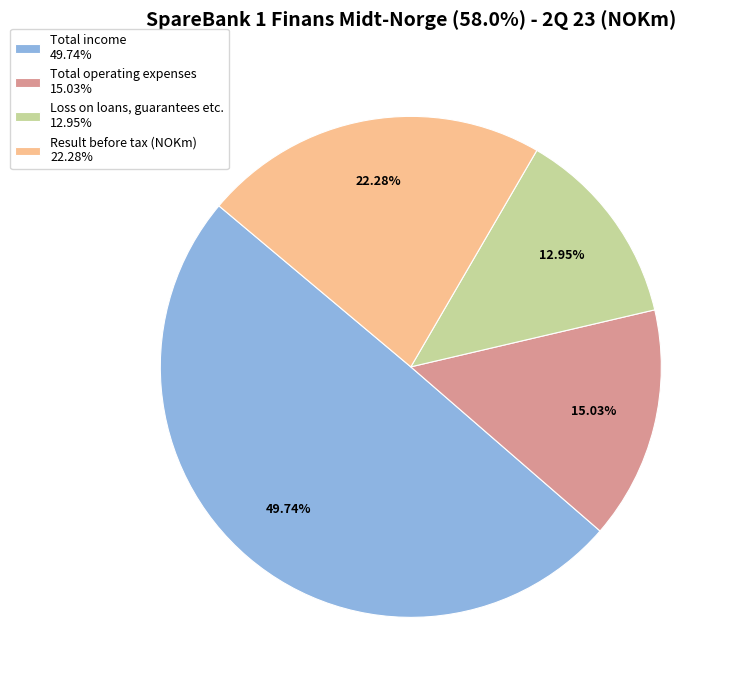

True or false: Result before tax (NOKm) accounts for 8% of the total.

False